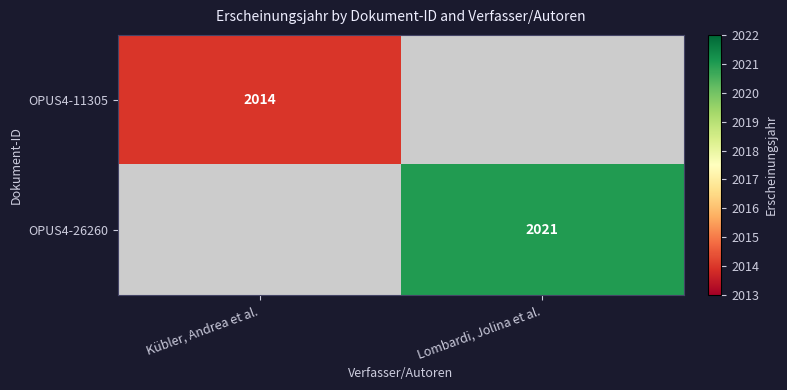

At which category does the chart reach its peak across all series?

Lombardi, Jolina et al.